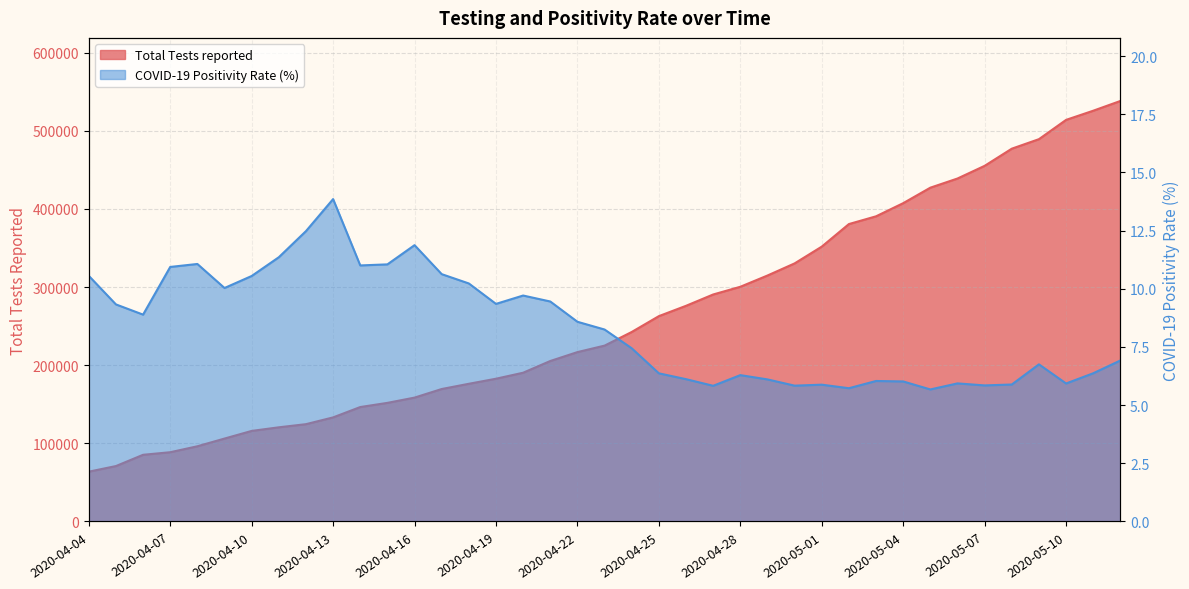

What is the minimum value for Total Tests reported?

63751.0